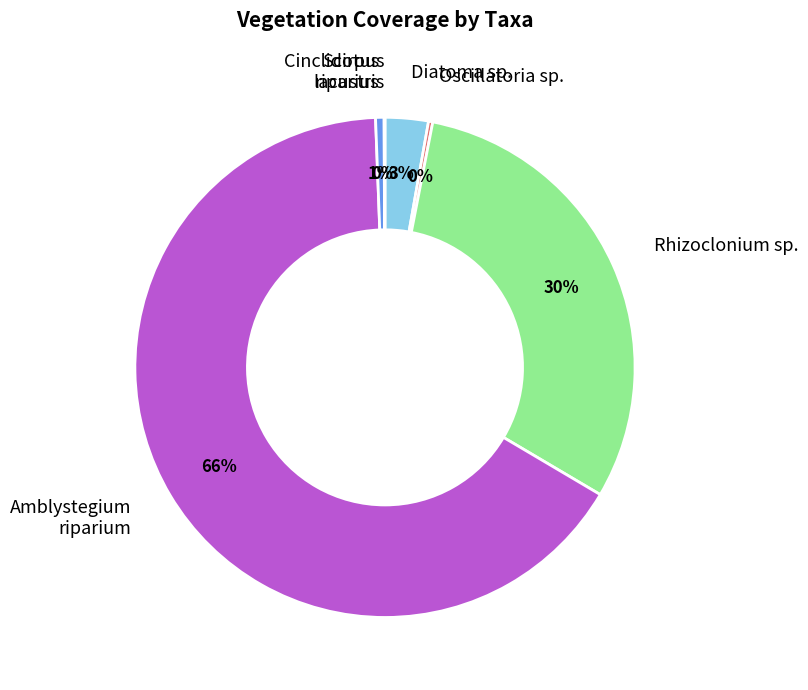

True or false: Amblystegium riparium accounts for 77% of the total.

False